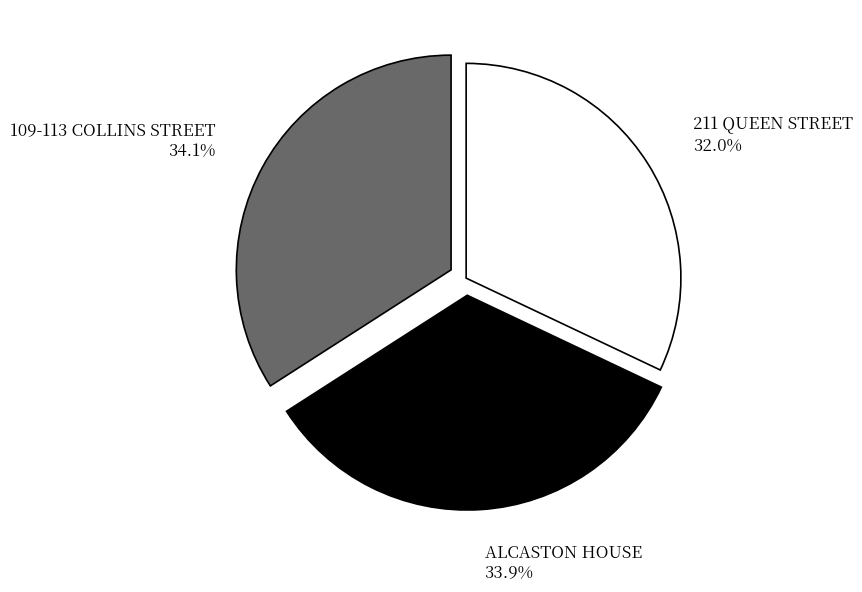

Count the number of slices in the pie.

3